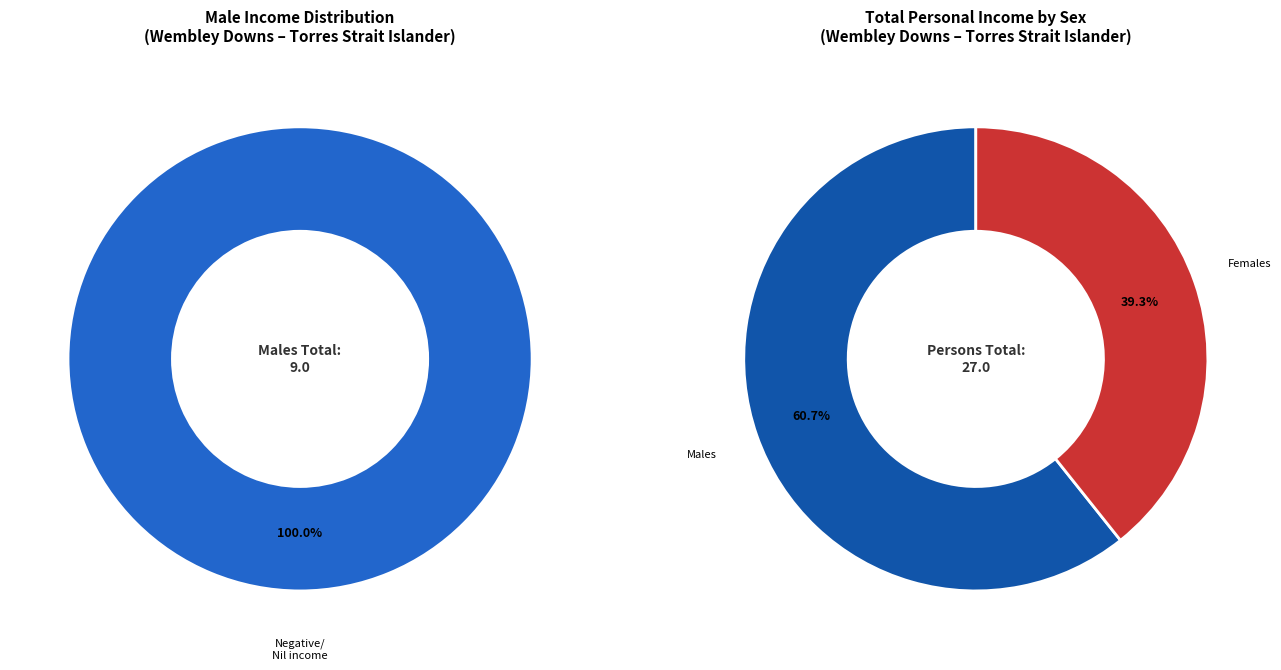

Which slice is the largest?

Negative/Nil income